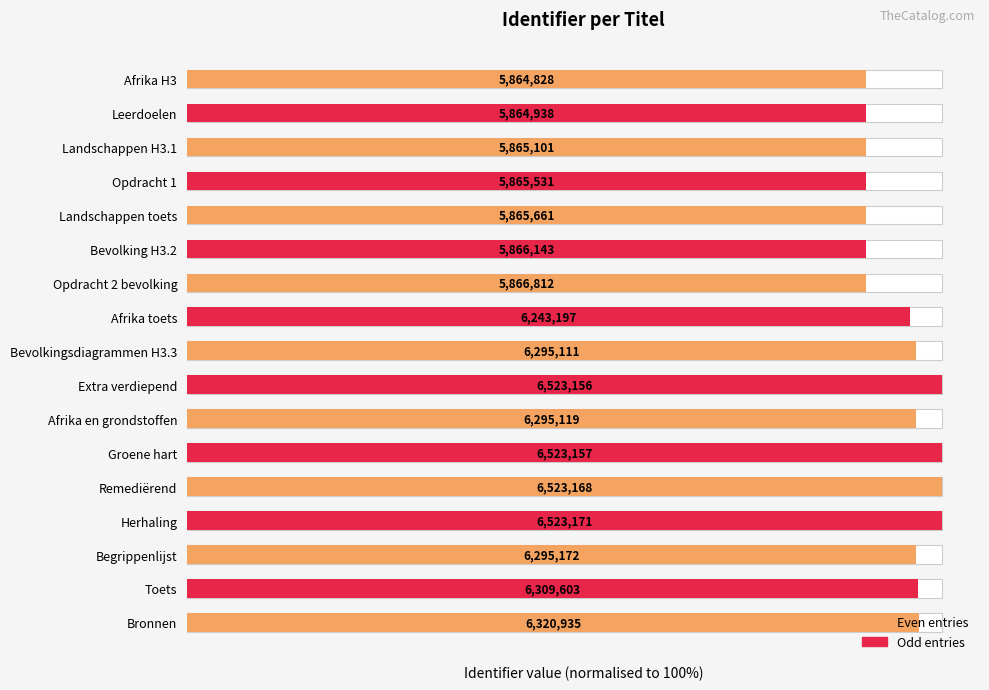

How many bars are there in total?

17